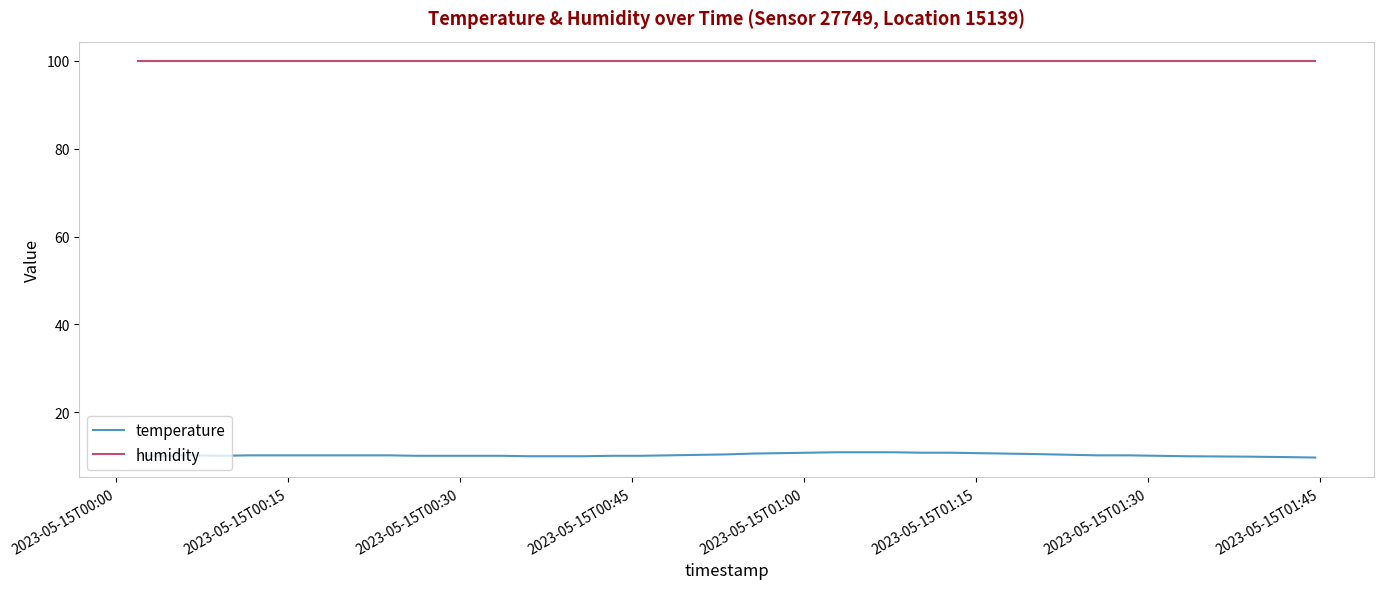

How many lines are shown in the chart?

2